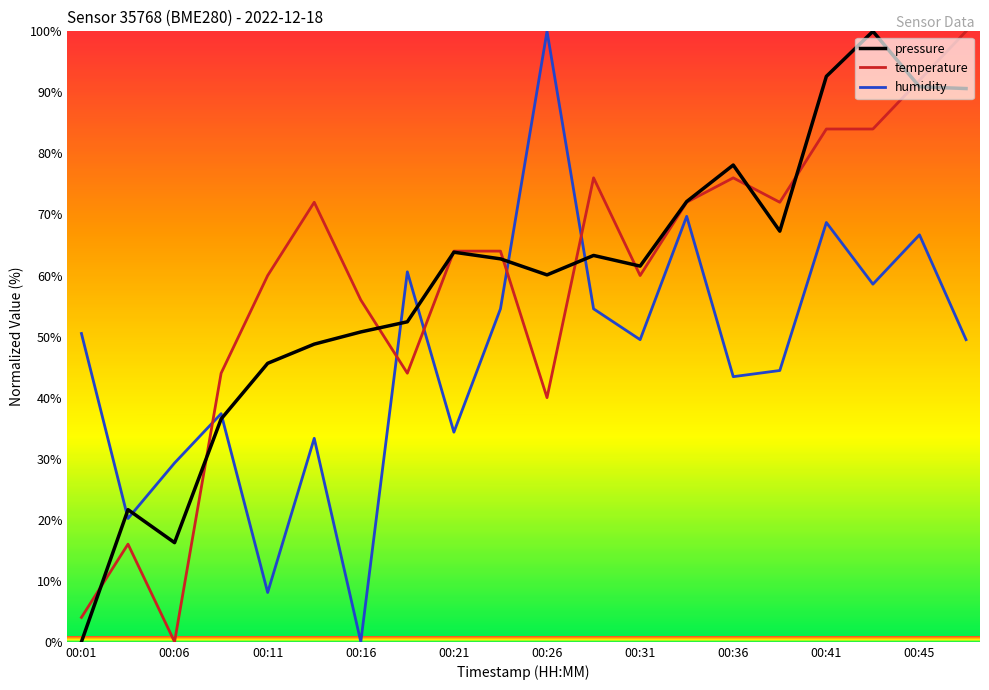

What is the maximum value for pressure?

100.0